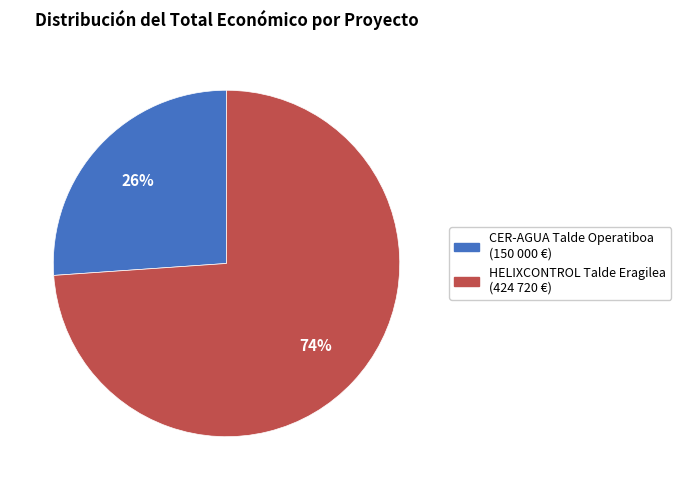

Do CER-AGUA Talde Operatiboa and HELIXCONTROL Talde Eragilea together represent more than half of the pie?

Yes